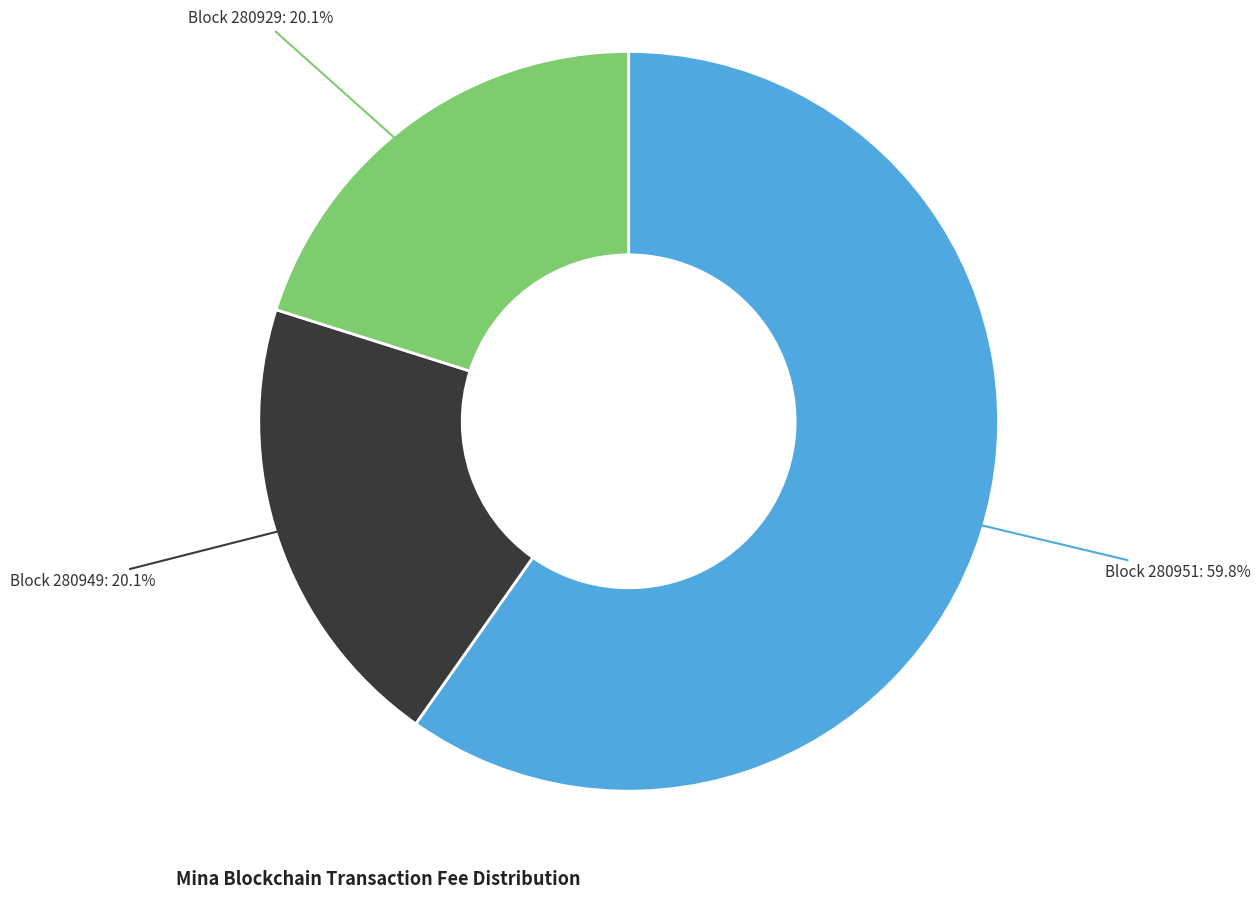

Is there any slice that represents more than half of the pie?

Yes